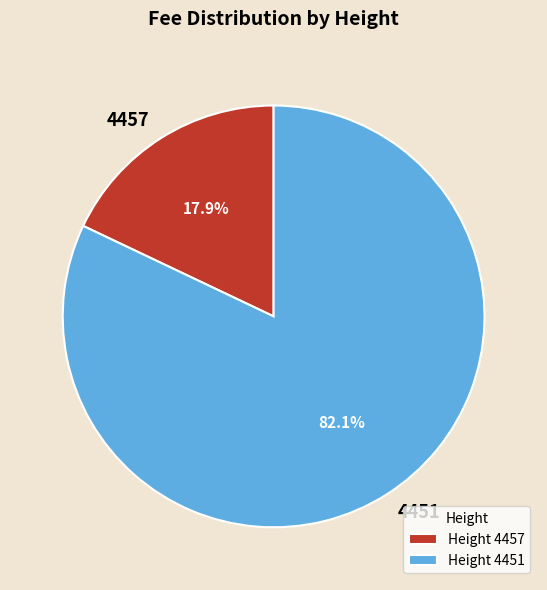

Which category has the smallest portion of the pie?

4457